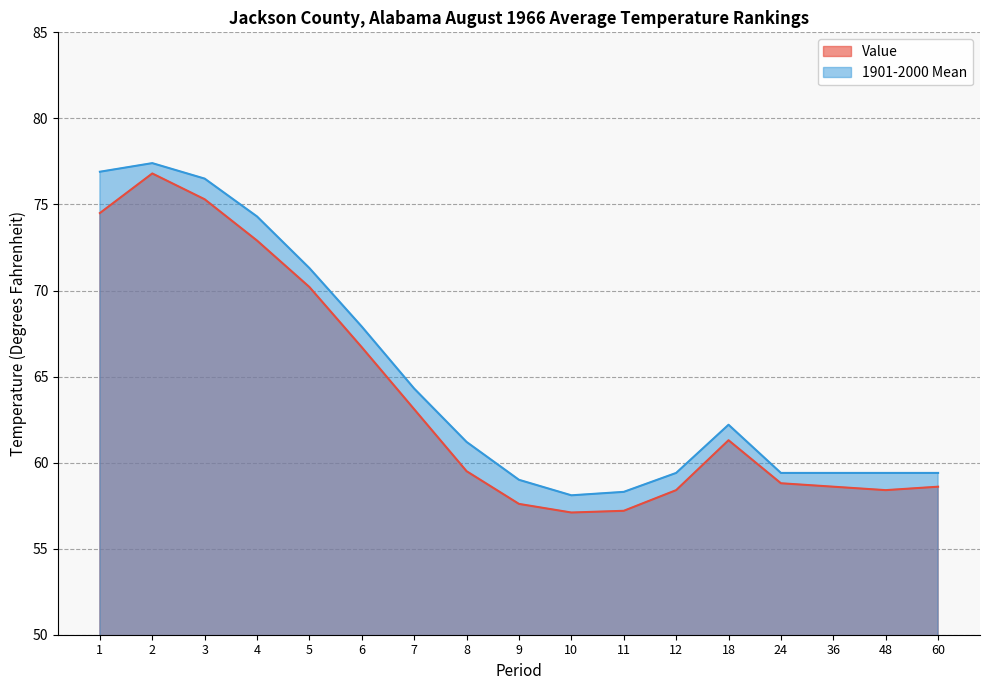

In 1901-2000 Mean, how many points are lower than both neighbors (excluding endpoints)?

1